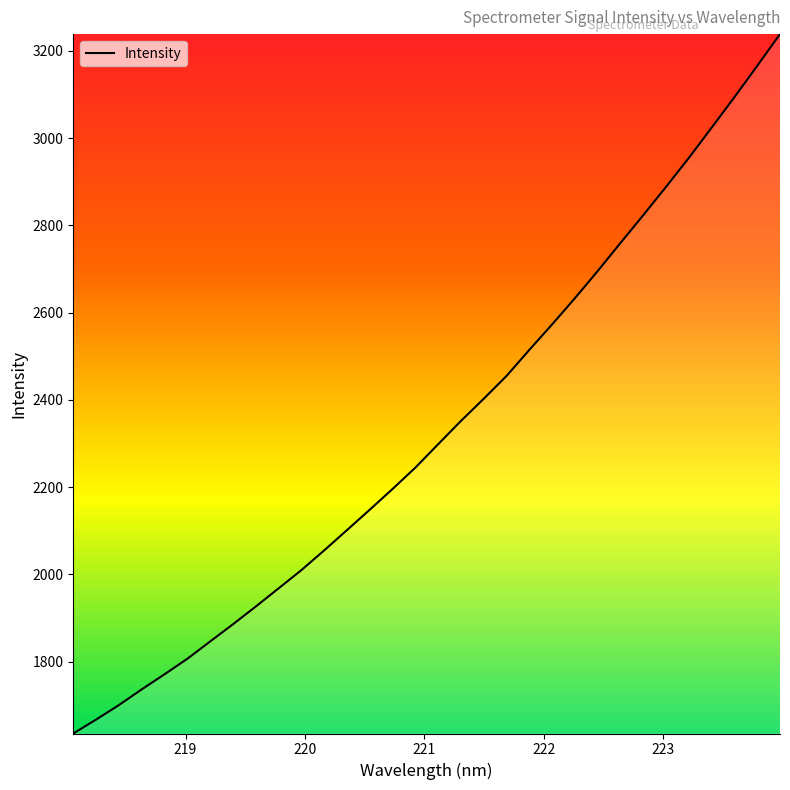

What is the greatest value displayed?

3238.4